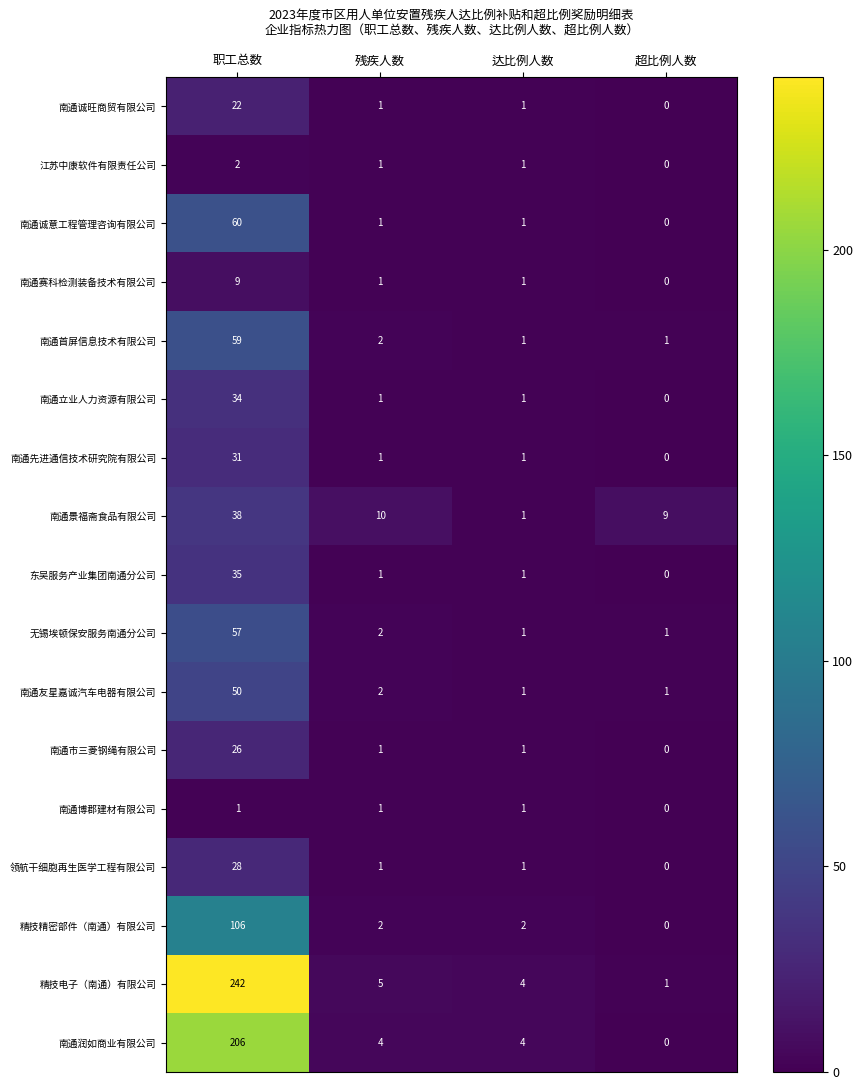

What is the spread (max minus min) of values at 超比例人数?

9